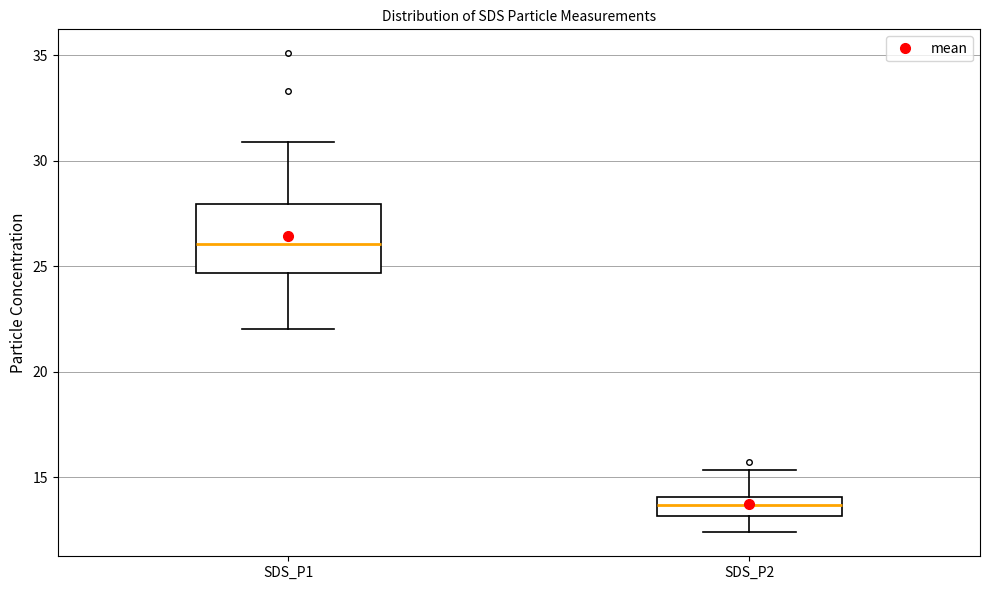

Reading left to right, read every box against the y-axis: the position of its median line, the range the box covers, and the ends of its whiskers. The values are not printed on the chart, so give them approximately, as read against the axis.

SDS_P1: median 26.0, box 24.5 to 28.0, whiskers 22.0 to 31.0
SDS_P2: median 13.5, box 13.0 to 14.0, whiskers 12.5 to 15.5